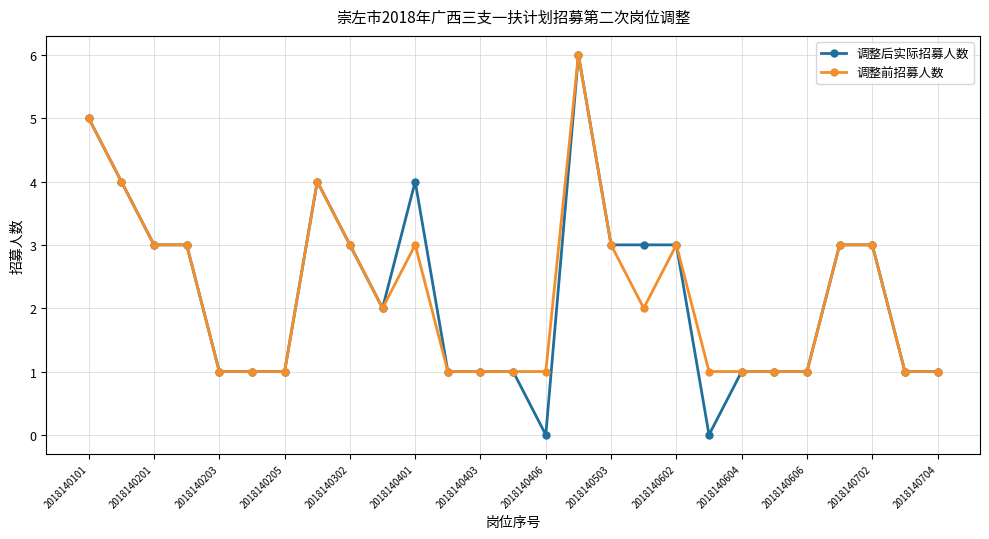

How many data points in 调整前招募人数 are less than 2?

13